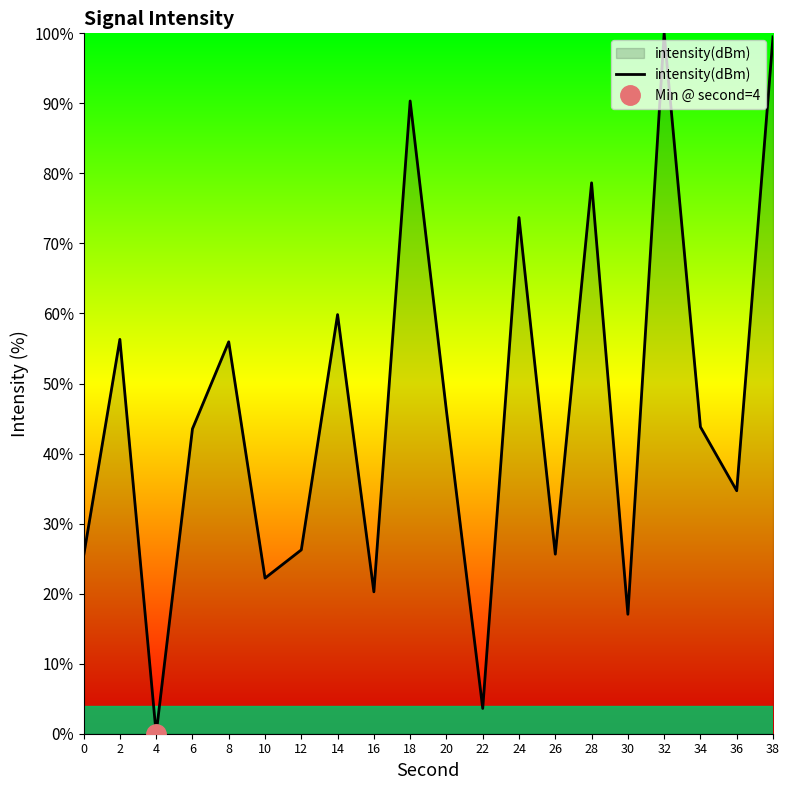

What is the sum of all values?

922.8